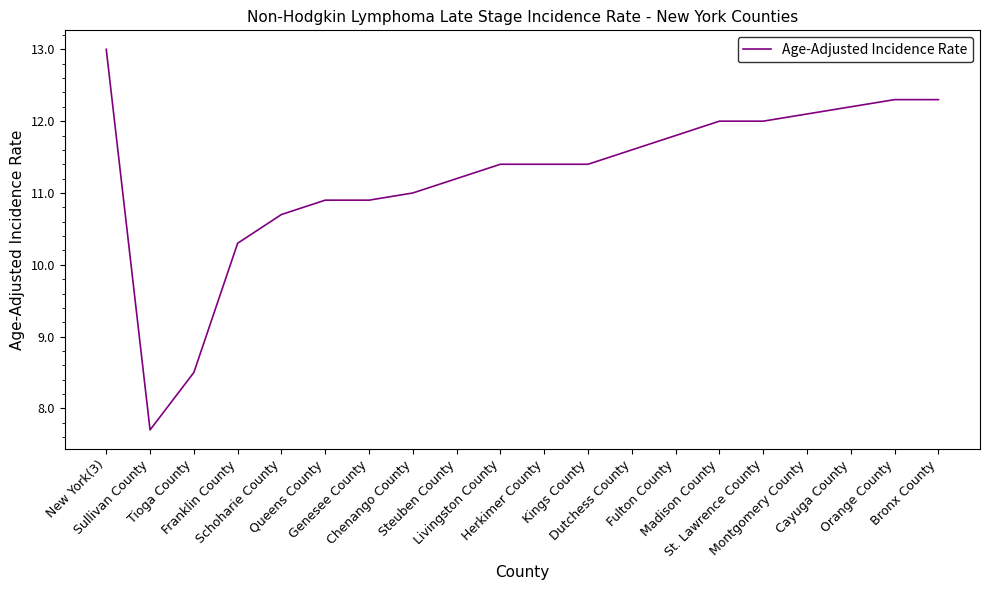

Where does the data first go above 11?

New York(3)